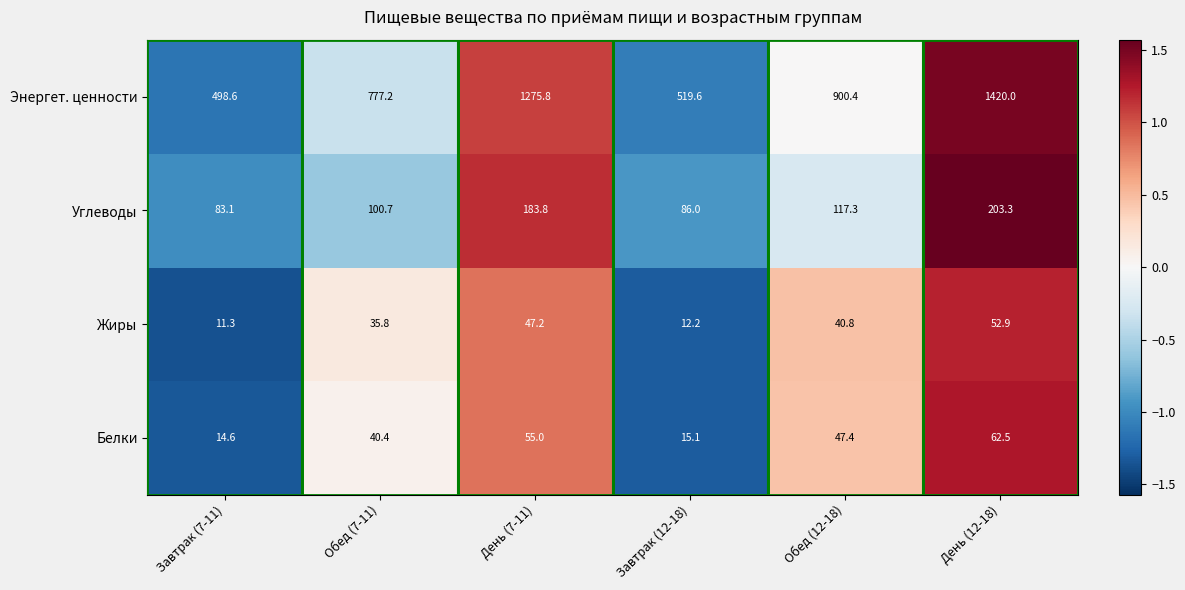

What is the spread (max minus min) of values at День (7-11)?

1228.6